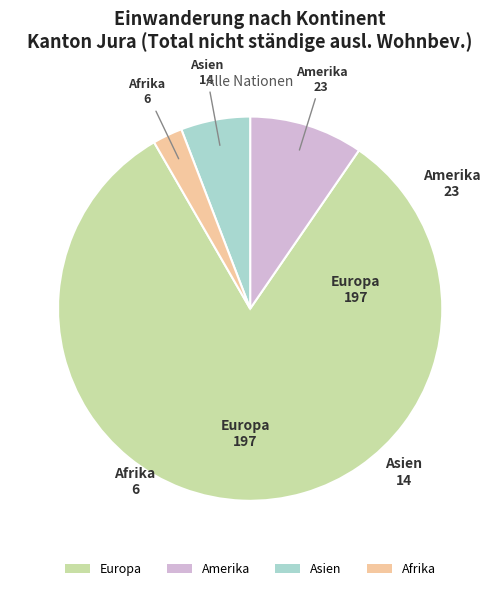

Which slice is the smallest?

Afrika